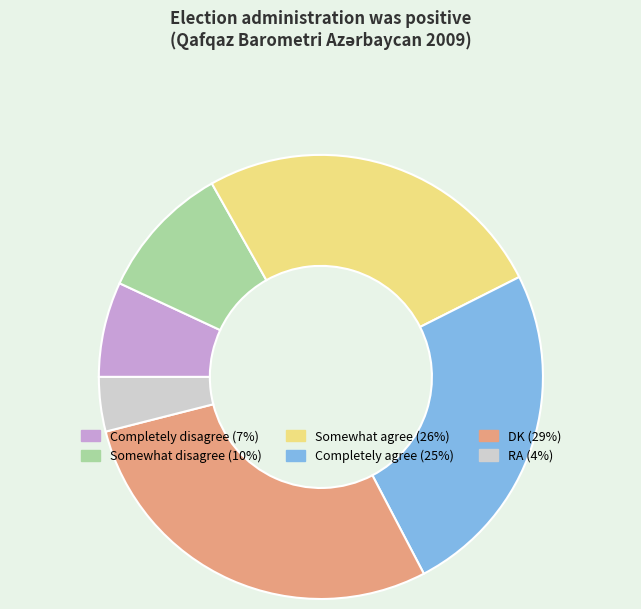

The DK slice represents 14% of the pie. True or false?

False